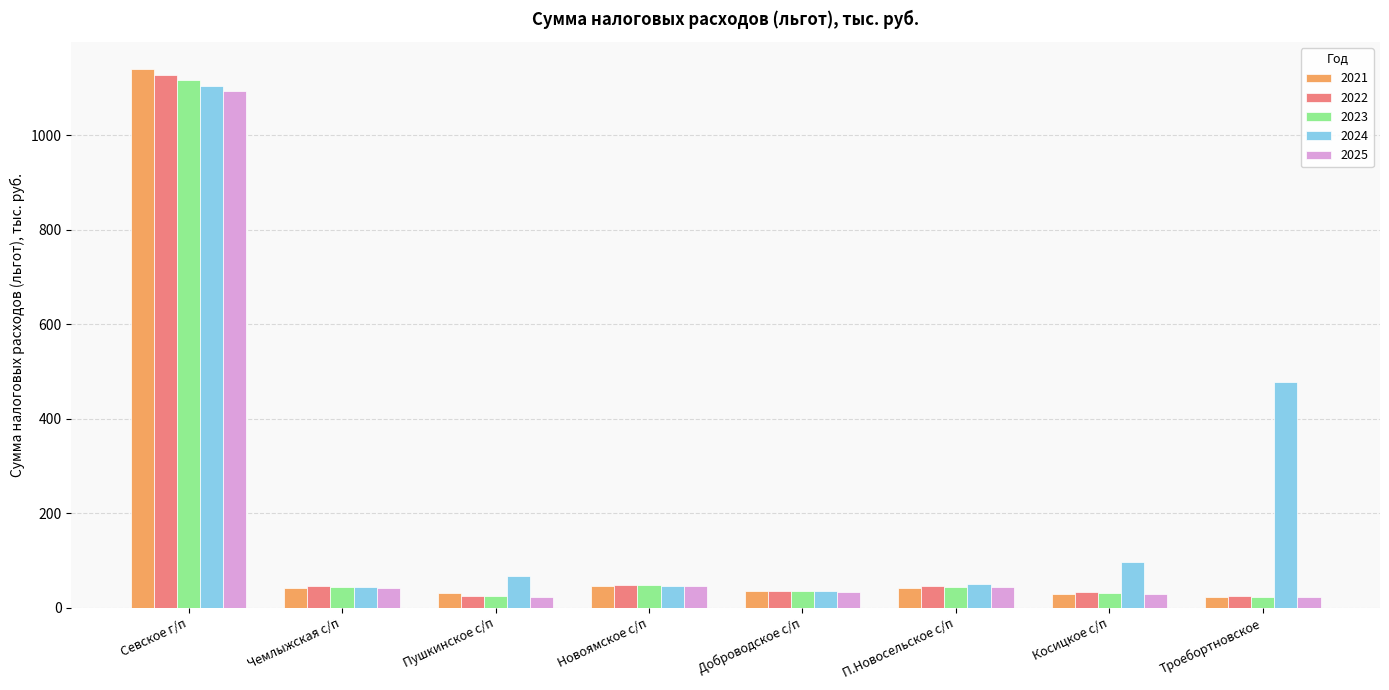

True or false: 2025 has a value of 676.6 at Севское г/п.

False